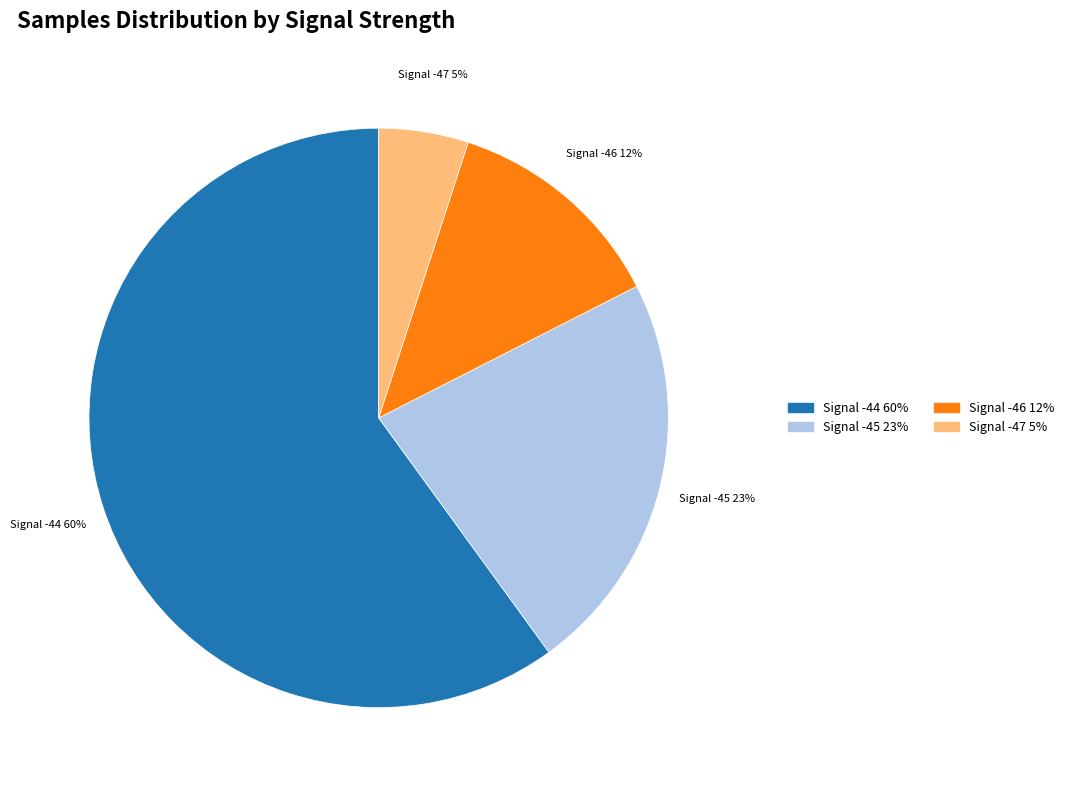

To the nearest percent, what is the average slice percentage?

25%